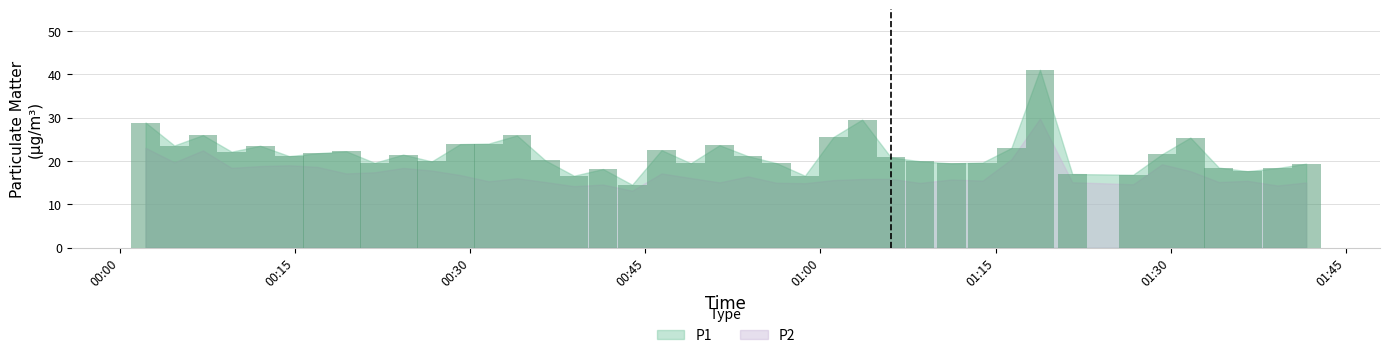

The P1 series shows 23.0 at 30. True or false?

True